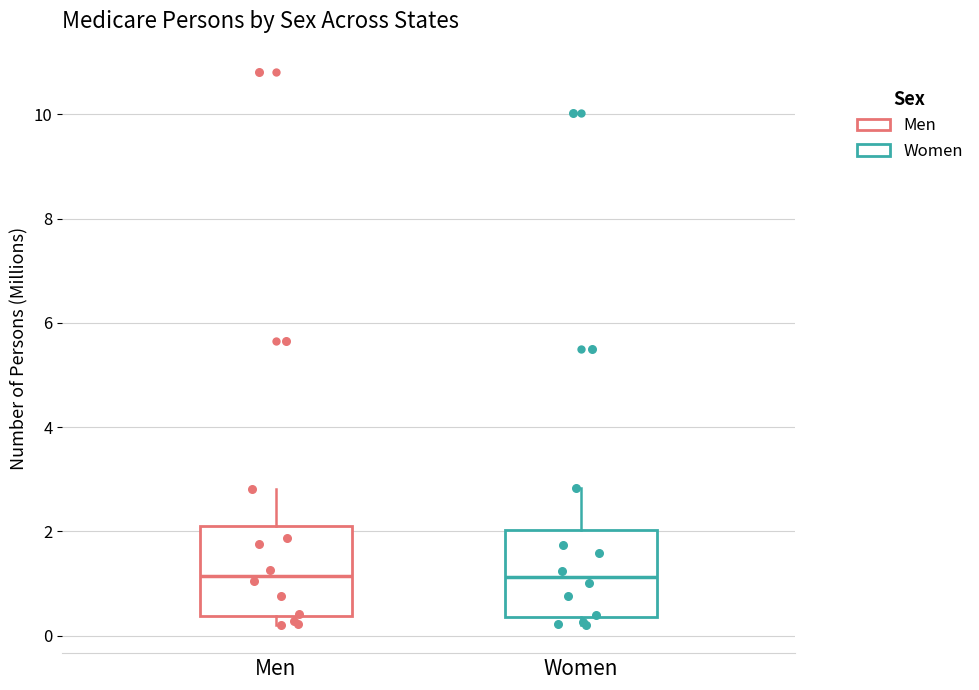

Reading left to right, transcribe this box plot: for each box, give where its median line is, the range the box spans, and where its two whiskers end, as read against the y-axis. The values are not printed on the chart, so give them approximately, as read against the axis.

Men: median 1.2, box 0.4 to 2.2, whiskers 0.2 to 2.8
Women: median 1.2, box 0.4 to 2.0, whiskers 0.2 to 2.8